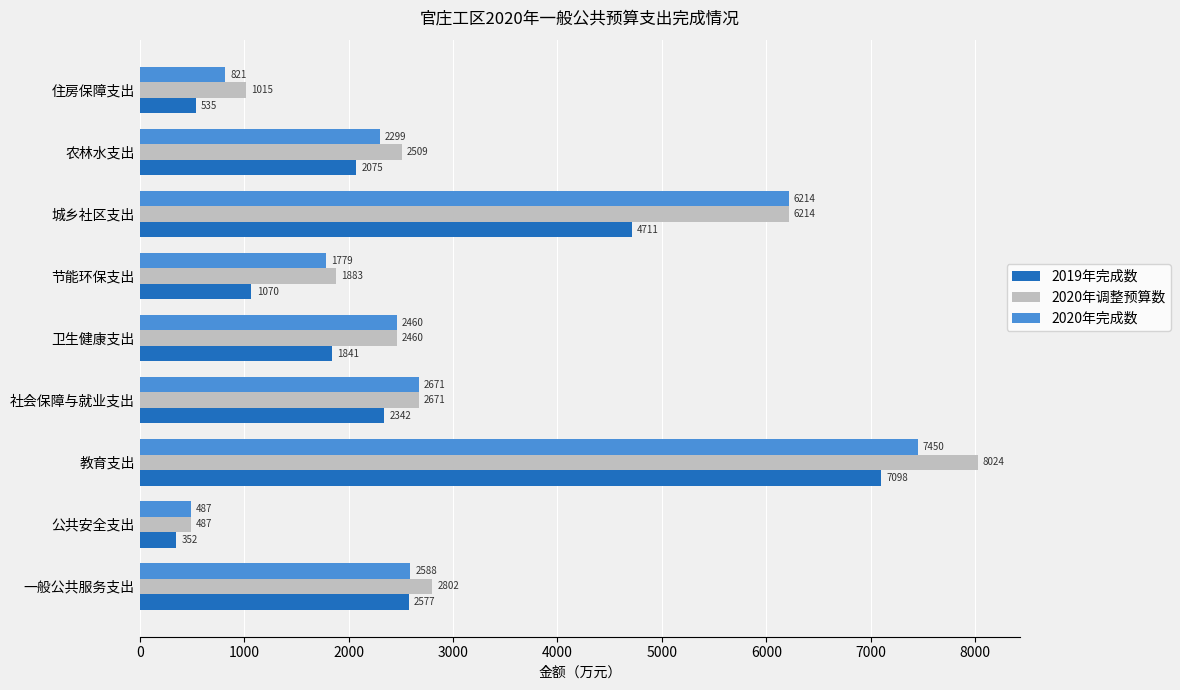

What is the difference between the maximum and minimum values in the 2020年调整预算数 series?

7537